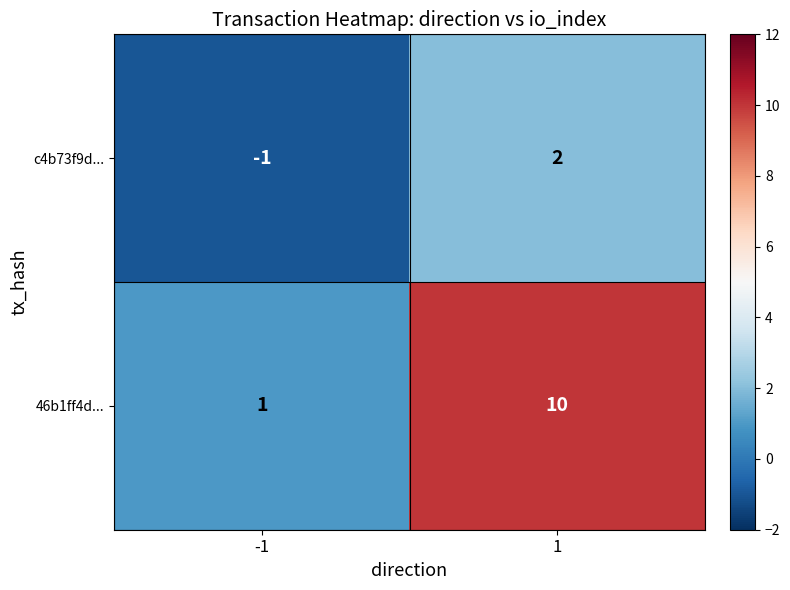

Reading left to right, extract all data points from this chart.

c4b73f9d...: -1	2
46b1ff4d...: 1	10